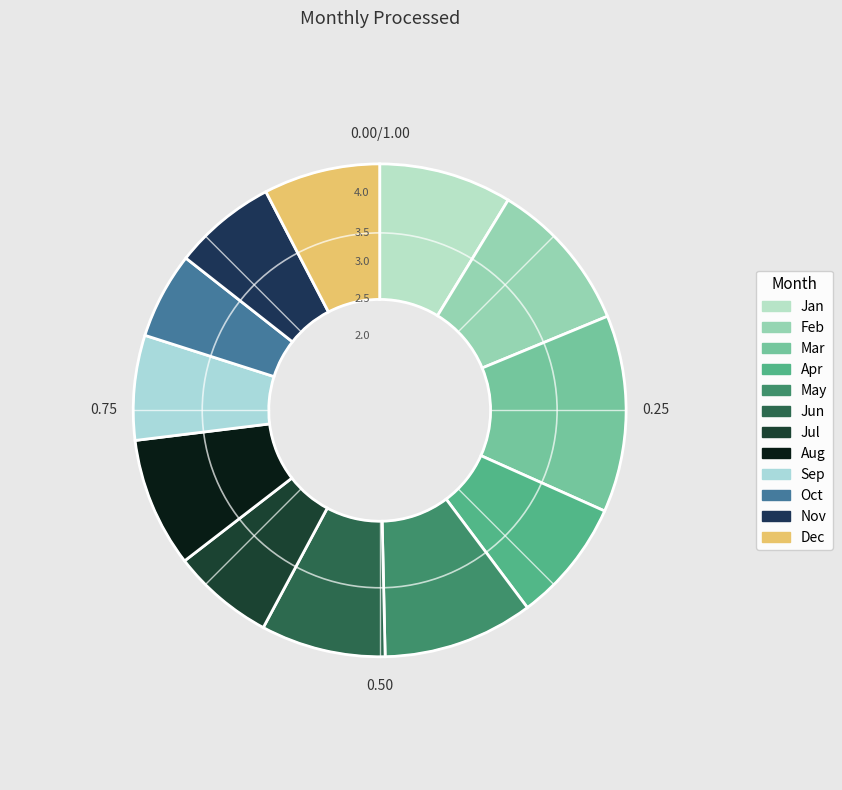

How many segments does this pie chart have?

12